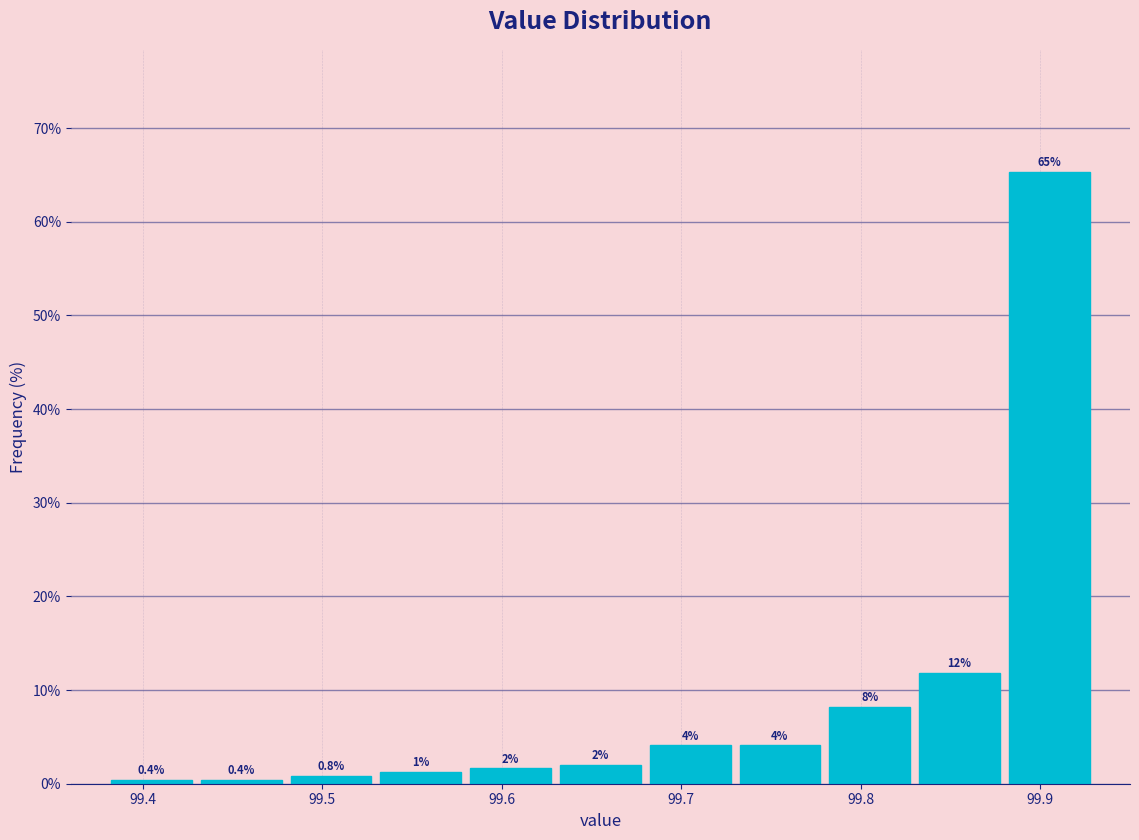

Which range on the x-axis has the tallest bar?

99.88 to 99.93